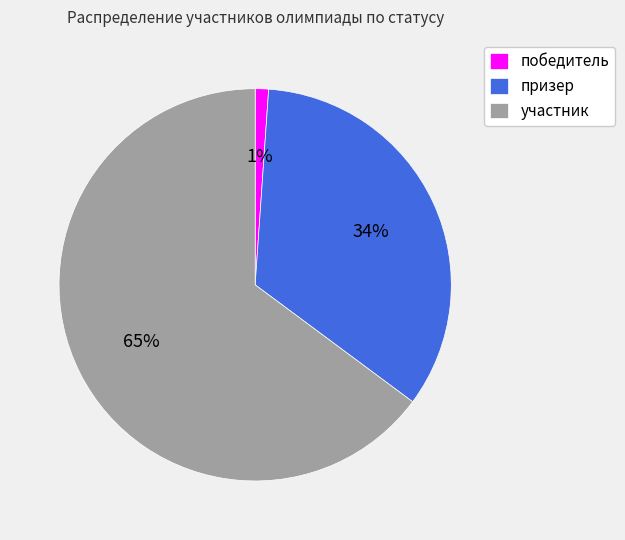

Is it true that призер is 41% of the pie?

False